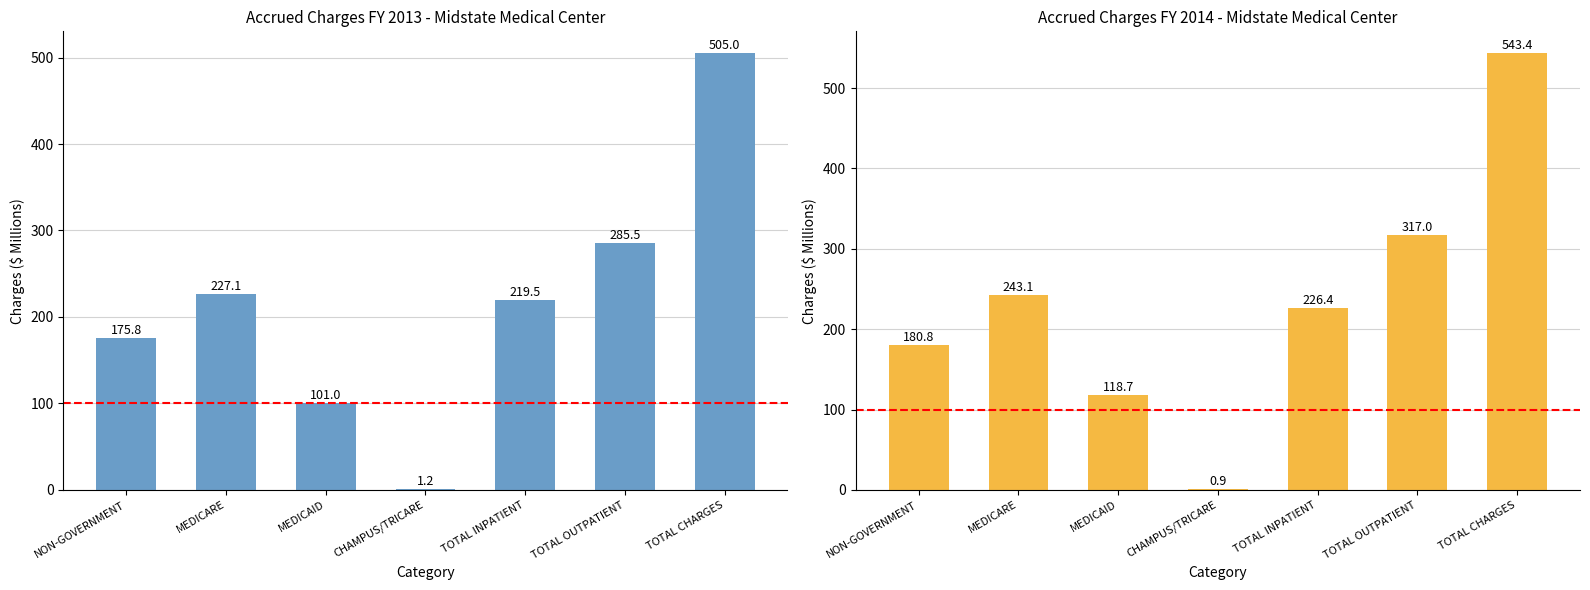

Which has a higher value, TOTAL CHARGES or MEDICARE?

TOTAL CHARGES